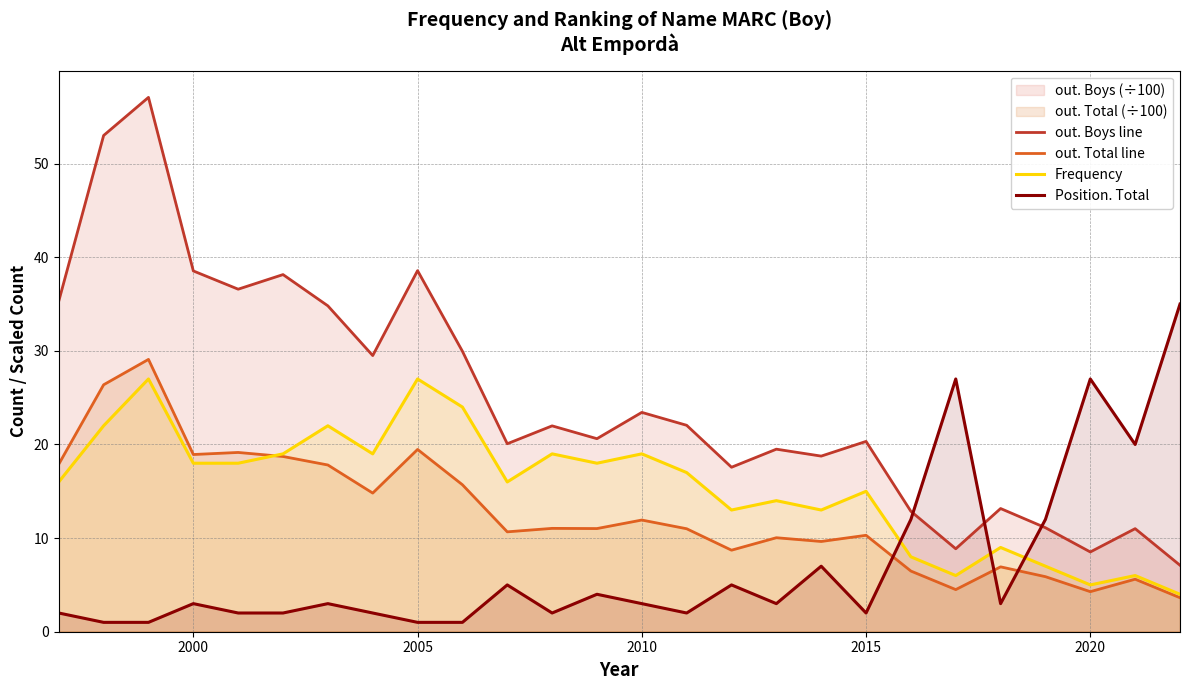

Which series has the largest range (max minus min)?

out. Boys line